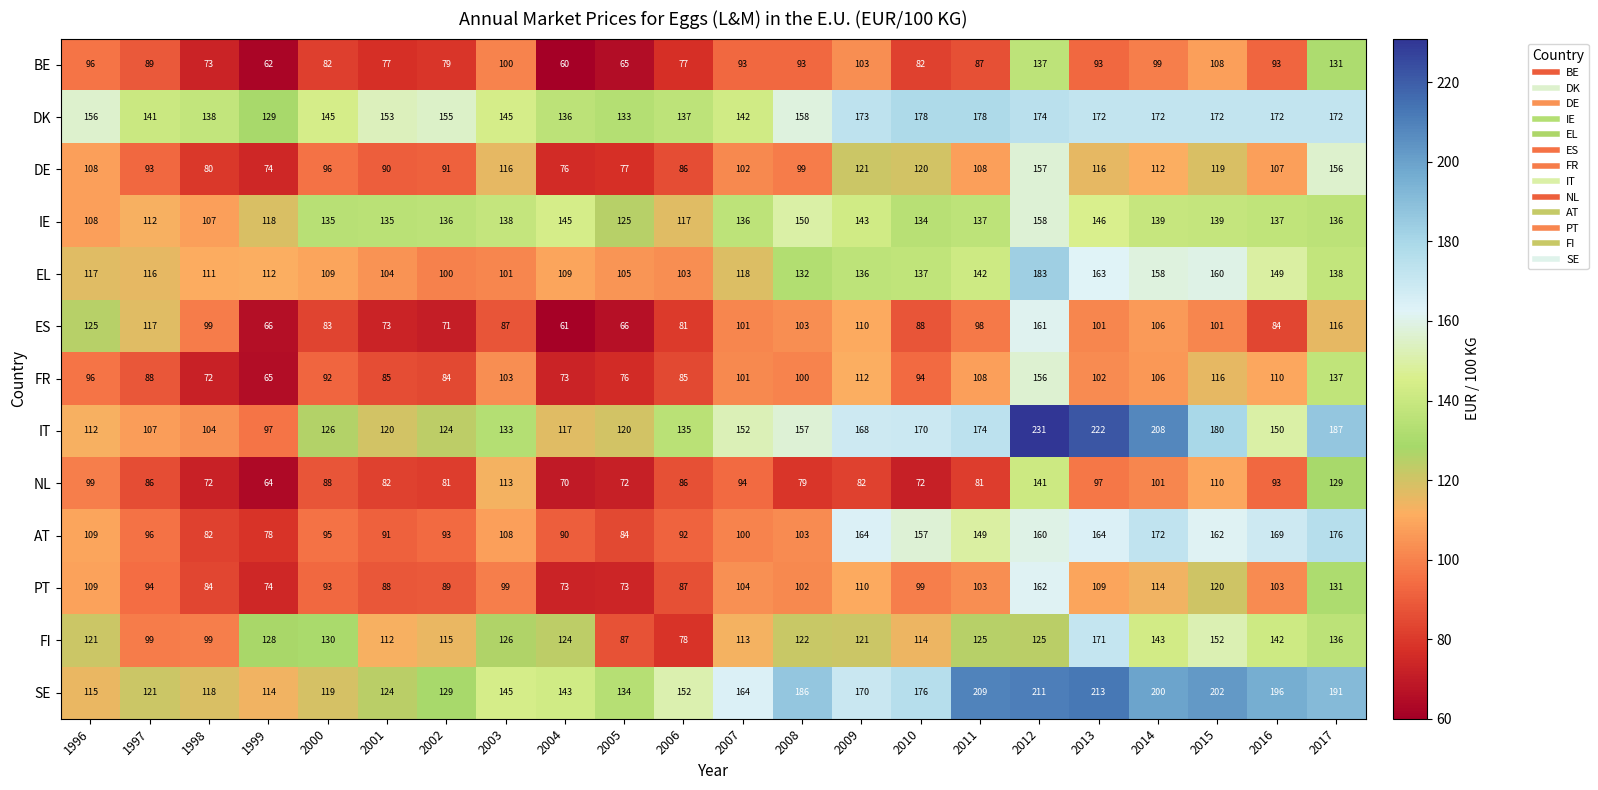

Where is PT nearest to the value 117?

2014